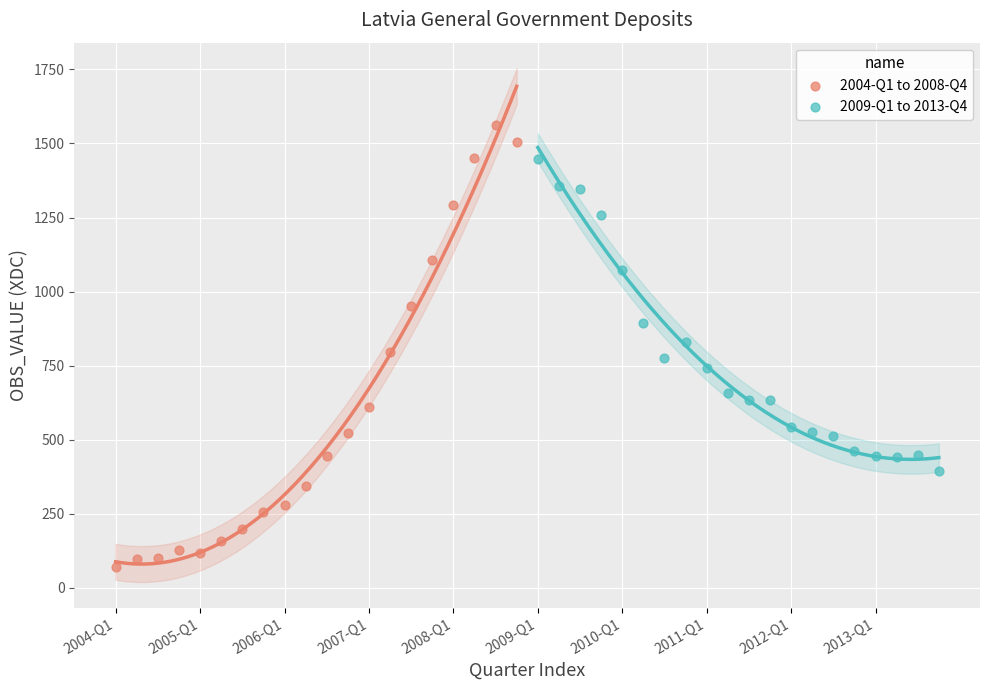

Which series has the widest spread of Y values?

2004-Q1 to 2008-Q4